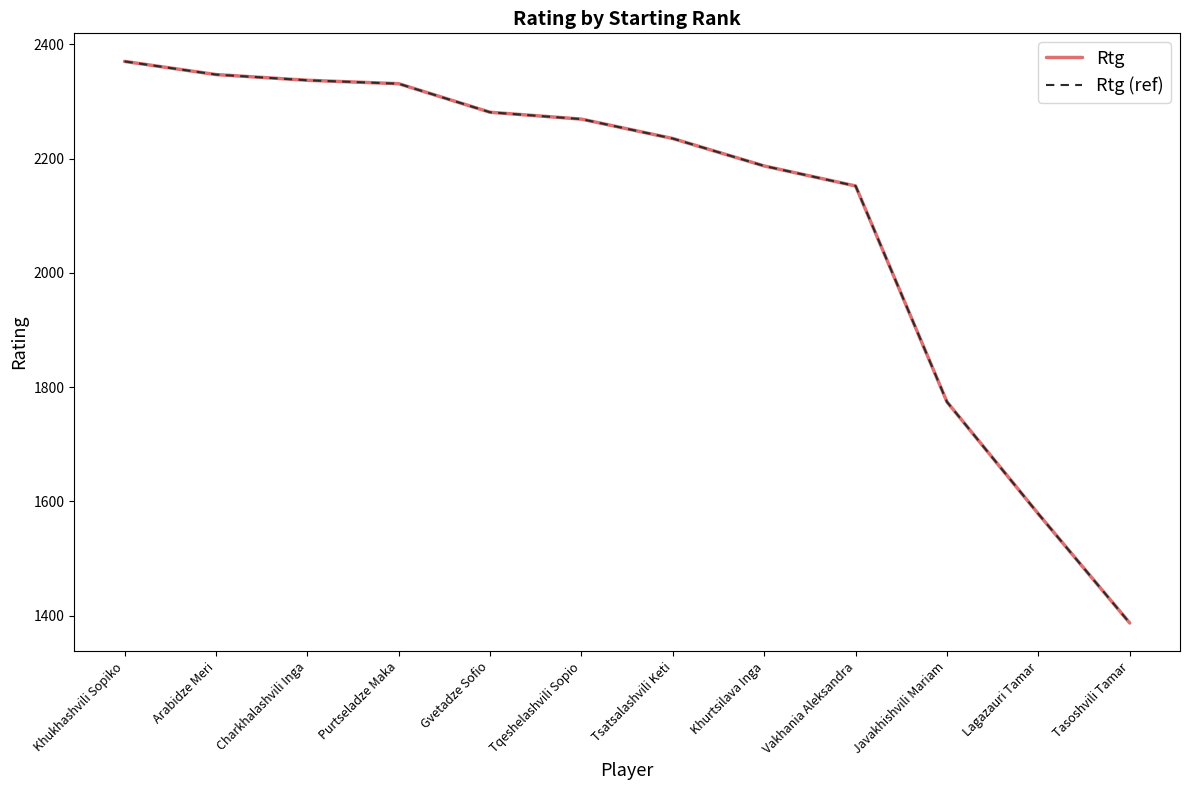

What is the sum of the Rtg values at Charkhalashvili Inga and Arabidze Meri?

4684